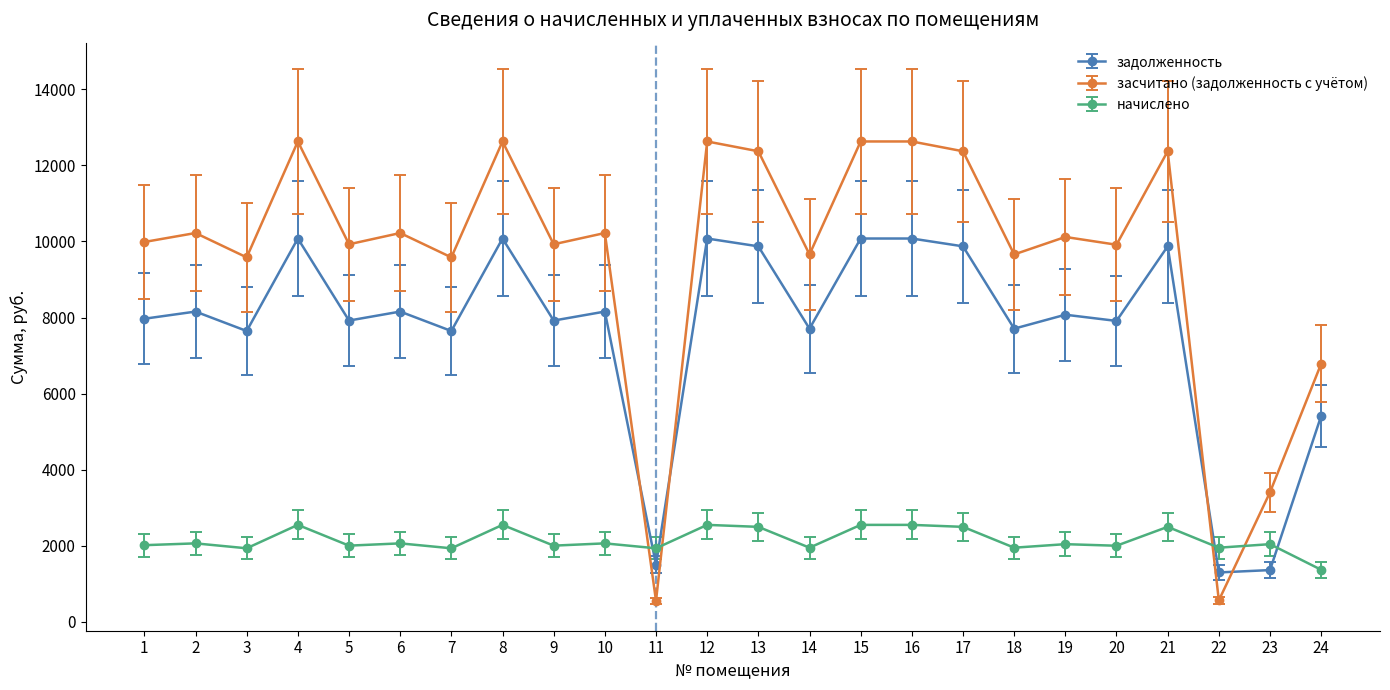

True or false: задолженность and начислено intersect in this chart.

True